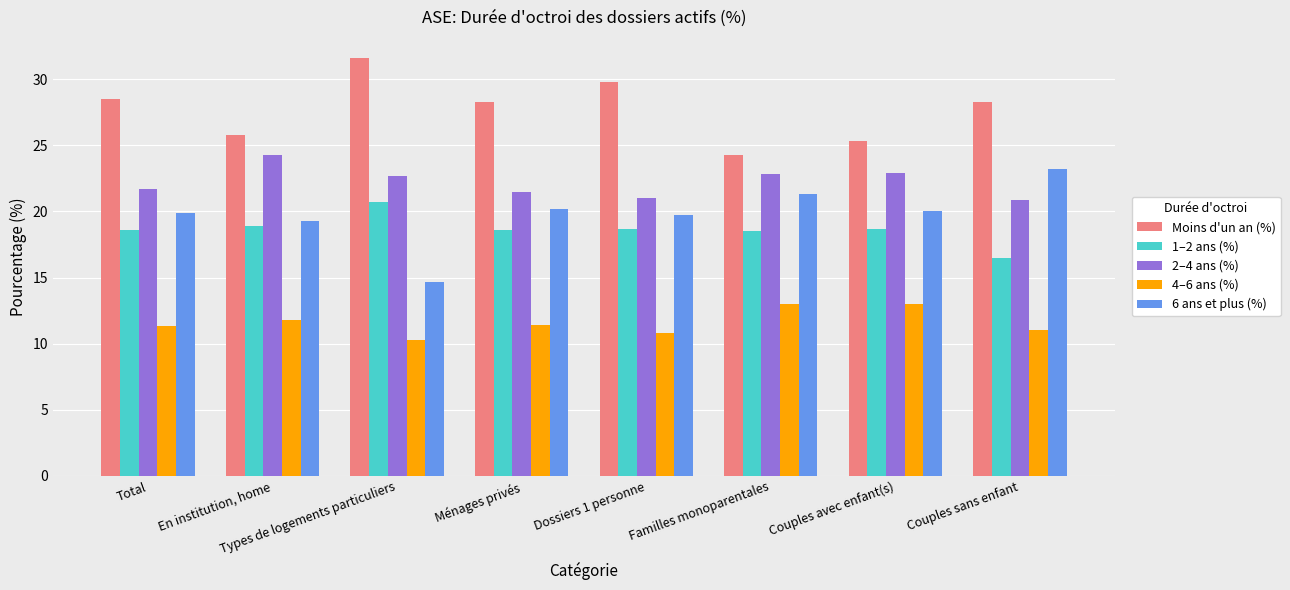

Count the number of categories in the chart.

8